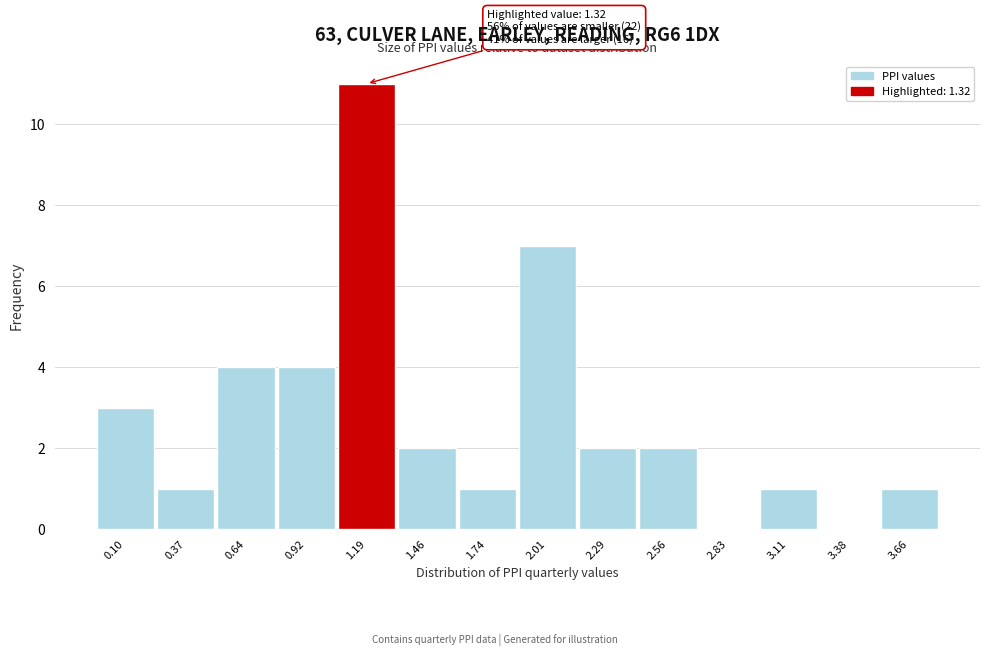

Reading left to right, list all the values displayed in this chart.

0.10=3	0.37=1	0.64=4	0.92=4	1.19=11	1.46=2	1.74=1	2.01=7	2.29=2	2.56=2	2.83=0	3.11=1	3.38=0	3.66=1